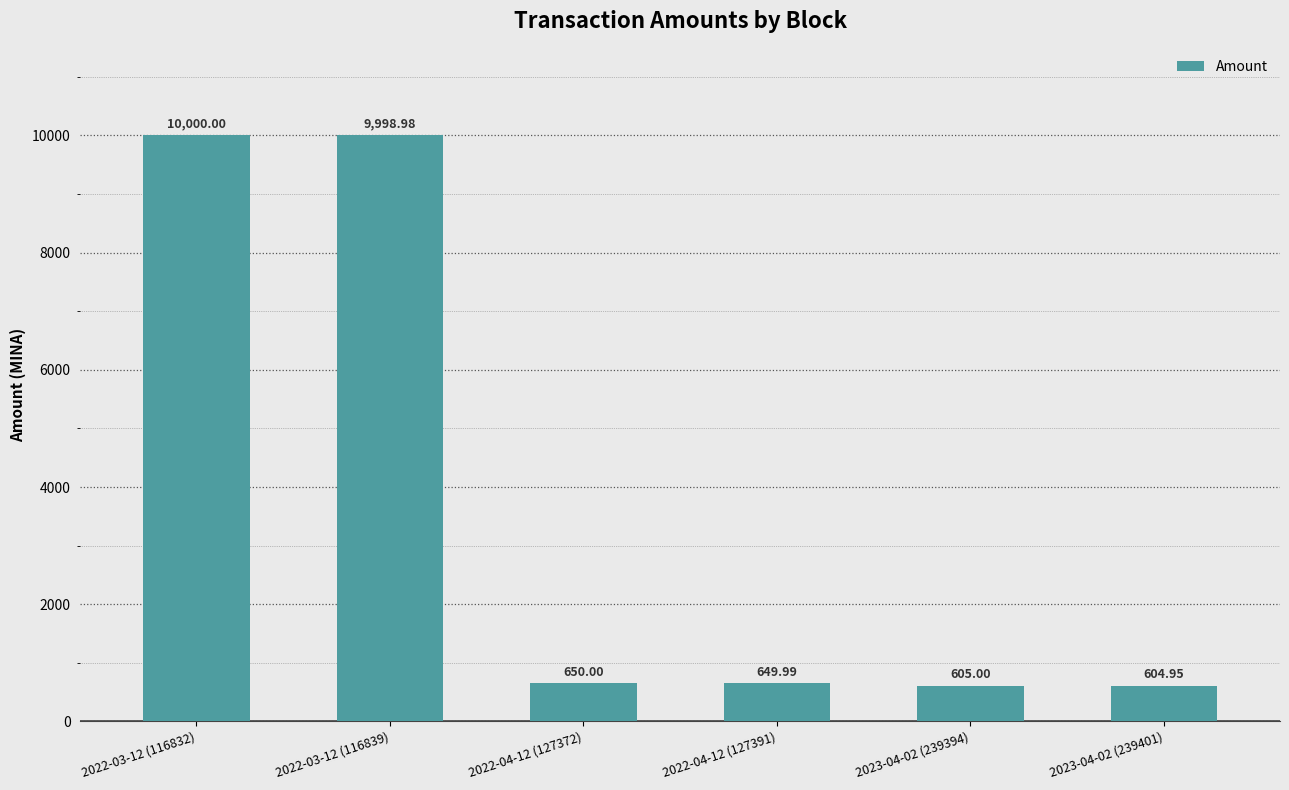

List the labels in order of value, smallest first.

2023-04-02 (239401), 2023-04-02 (239394), 2022-04-12 (127391), 2022-04-12 (127372), 2022-03-12 (116839), 2022-03-12 (116832)